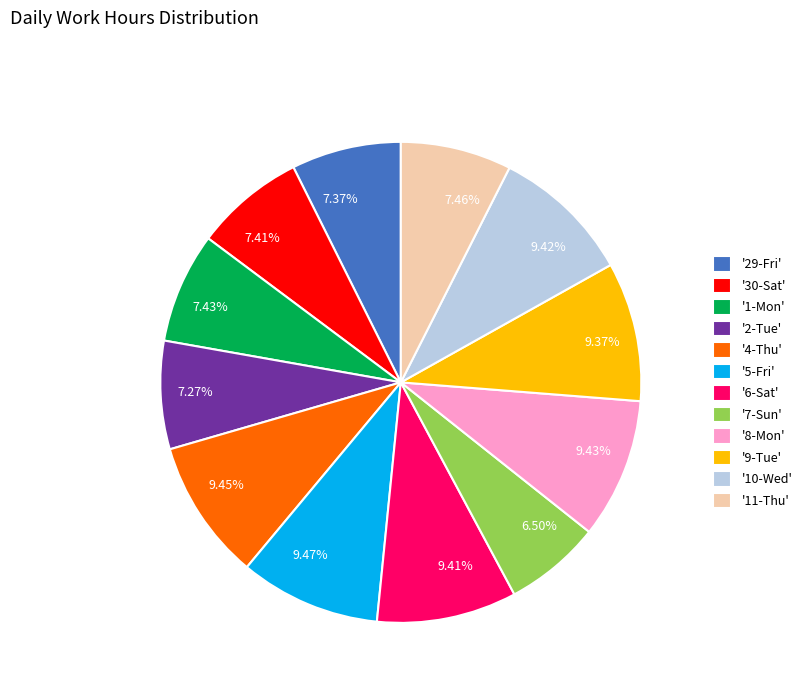

Between 9.47% and 7.41%, which is larger?

9.47%